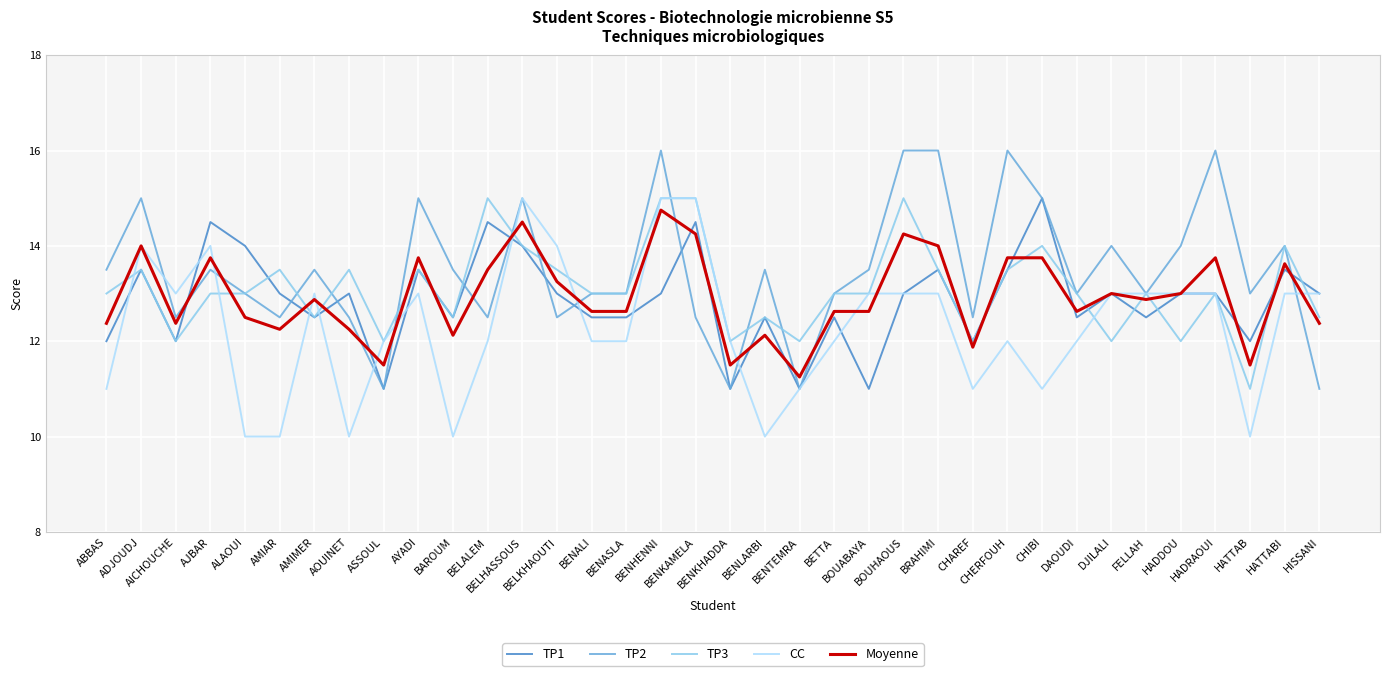

What is the smallest value displayed?

10.0